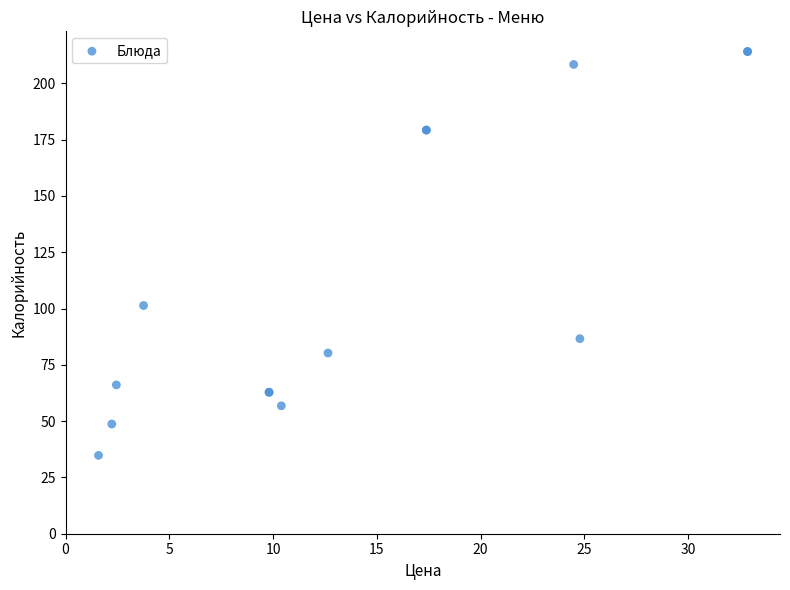

What Y value in the scatter plot is closest to 124?

101.3